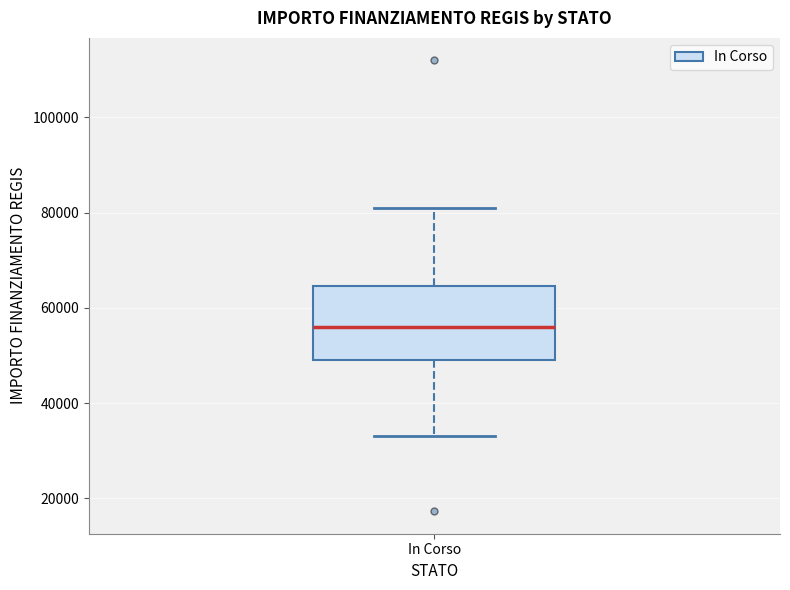

Transcribe this box plot: give where the median line is, the range the box spans, and where the two whiskers end, as read against the y-axis. The values are not printed on the chart, so give them approximately, as read against the axis.

median 56000, box 50000 to 64000, whiskers 32000 to 80000